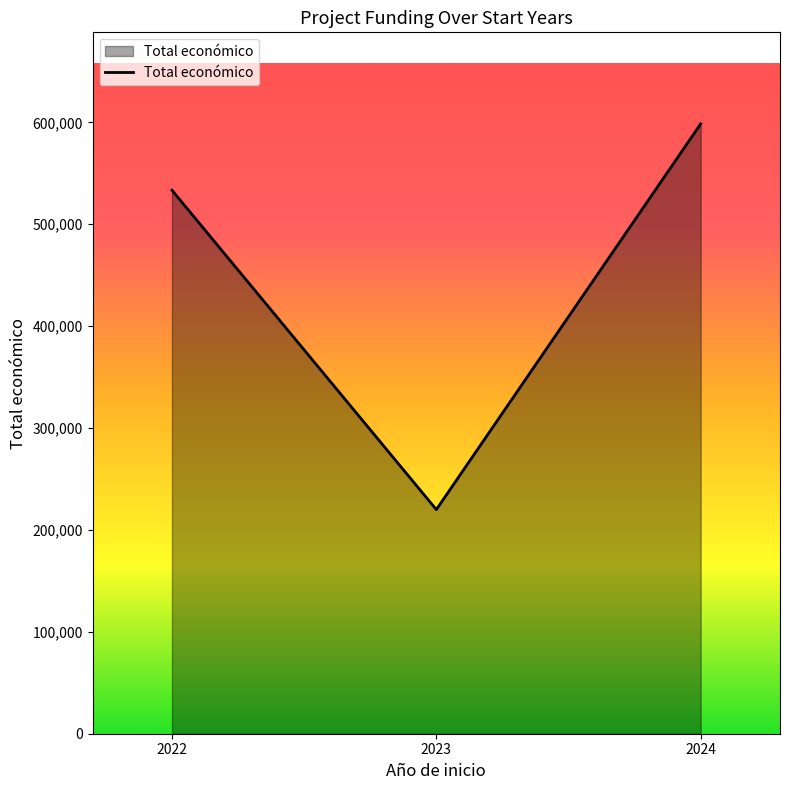

What value does the data have at 2023, to the nearest 10?

220000